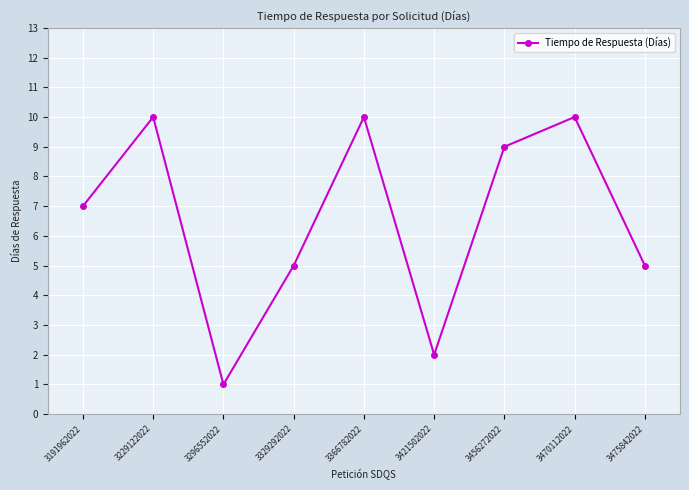

Is it true that the value at 3366782022 is 10?

True